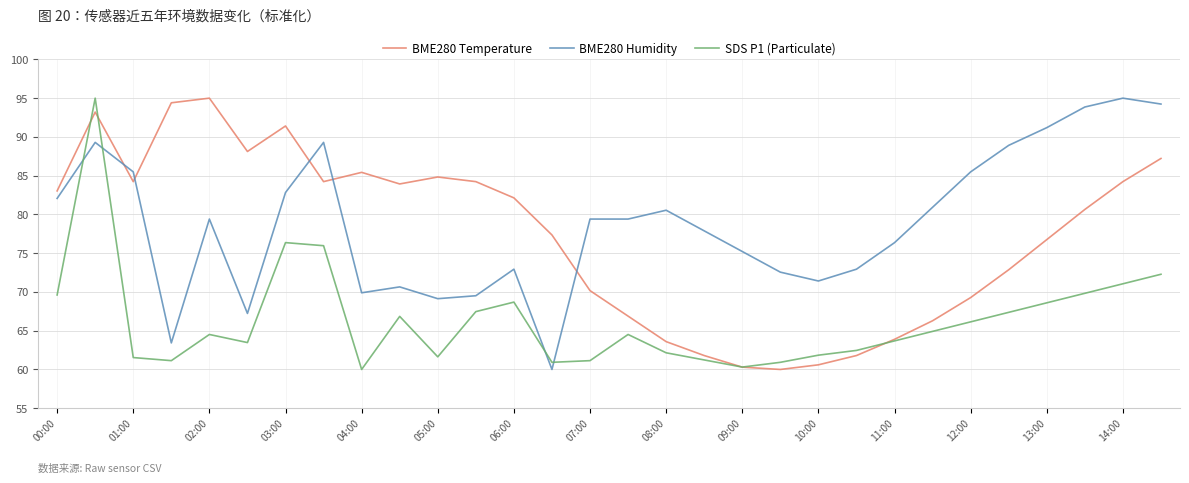

What is the minimum value for BME280 Humidity?

60.0